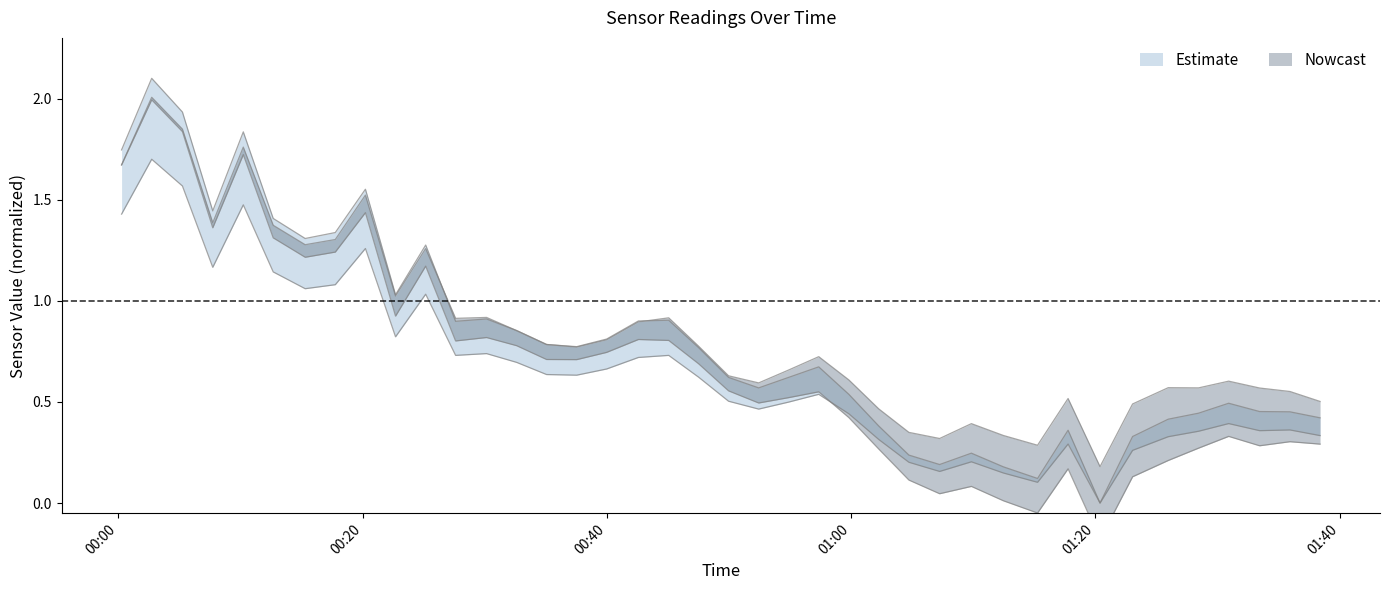

What is the difference between the highest and lowest values at 2021/04/27 01:28:27?

0.1